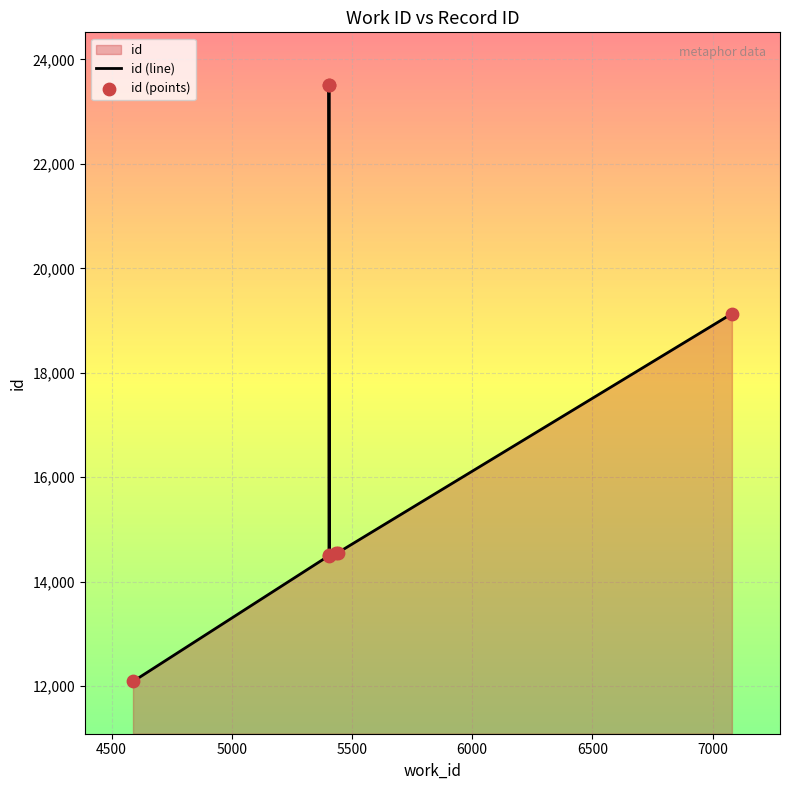

Which series has the largest Y range (max minus min)?

id (line)